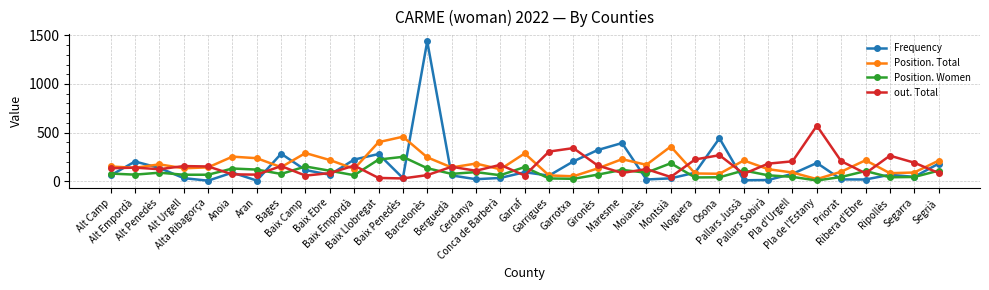

Which series has the largest range (max minus min)?

Frequency